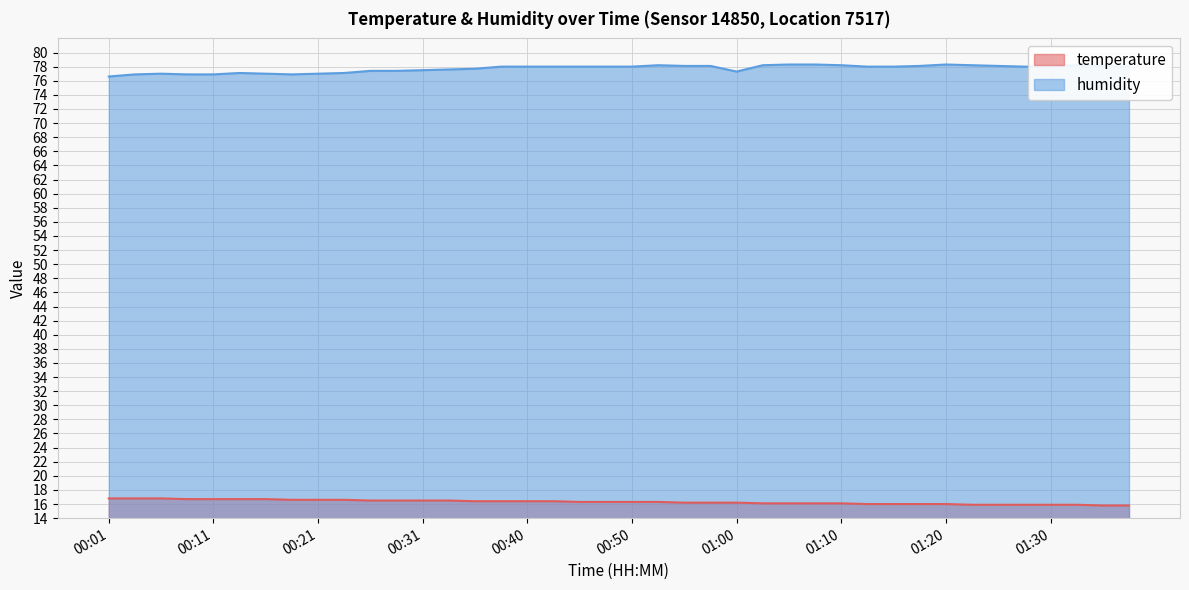

Which series has the largest total across all categories?

humidity